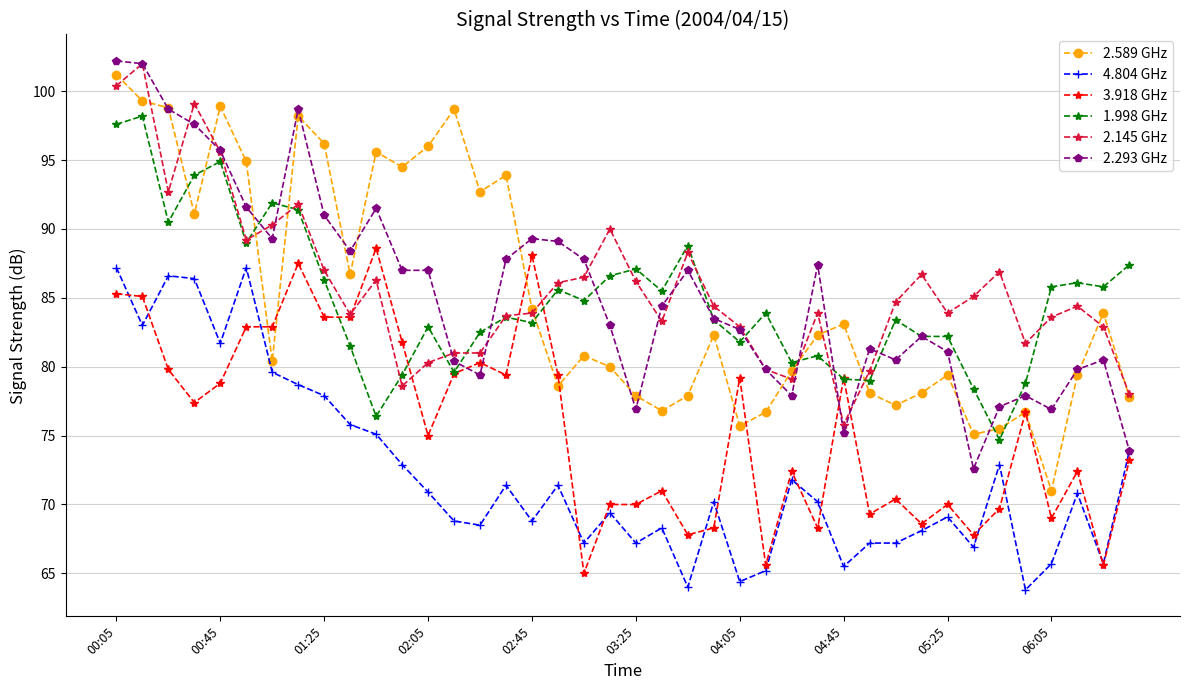

Which series has the largest total across all categories?

2.145 GHz